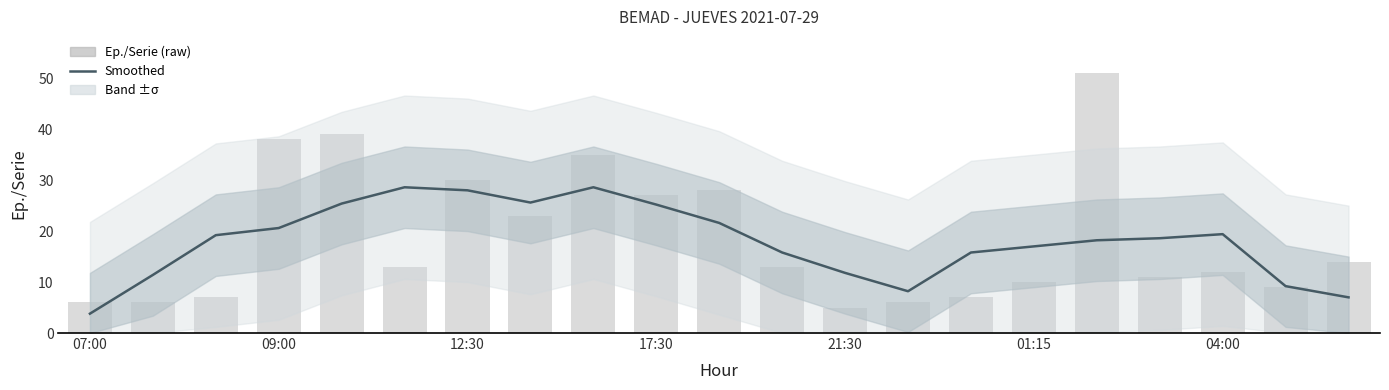

What is the sum of all Ep./Serie values?

390.0